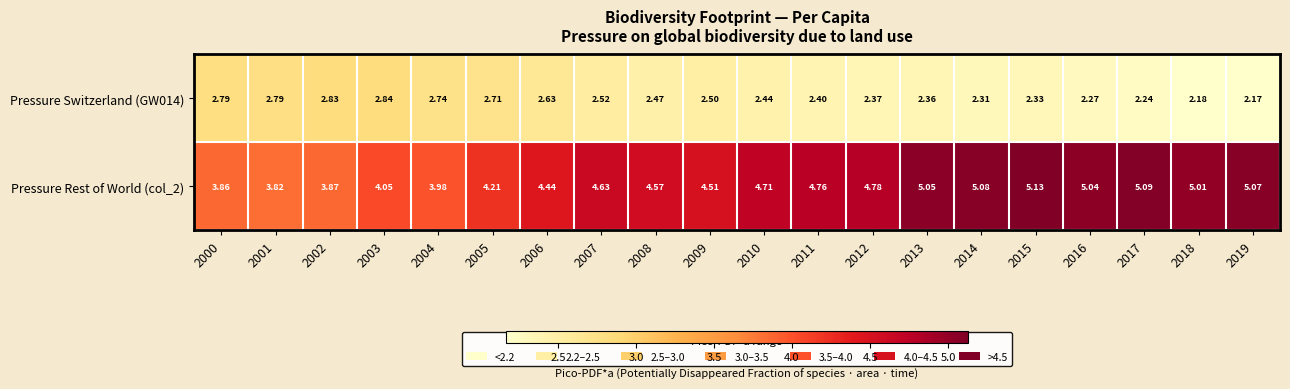

Is the value of Pressure Rest of World (col_2) at 2003 greater than the value of Pressure Switzerland (GW014) at 2013?

Yes